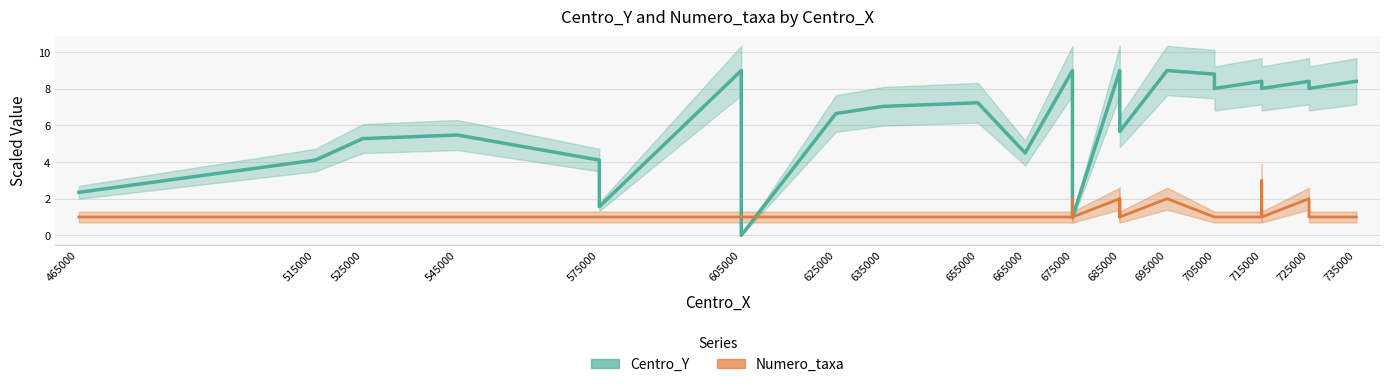

What is the average value of the Numero_taxa (trend) series?

1.2